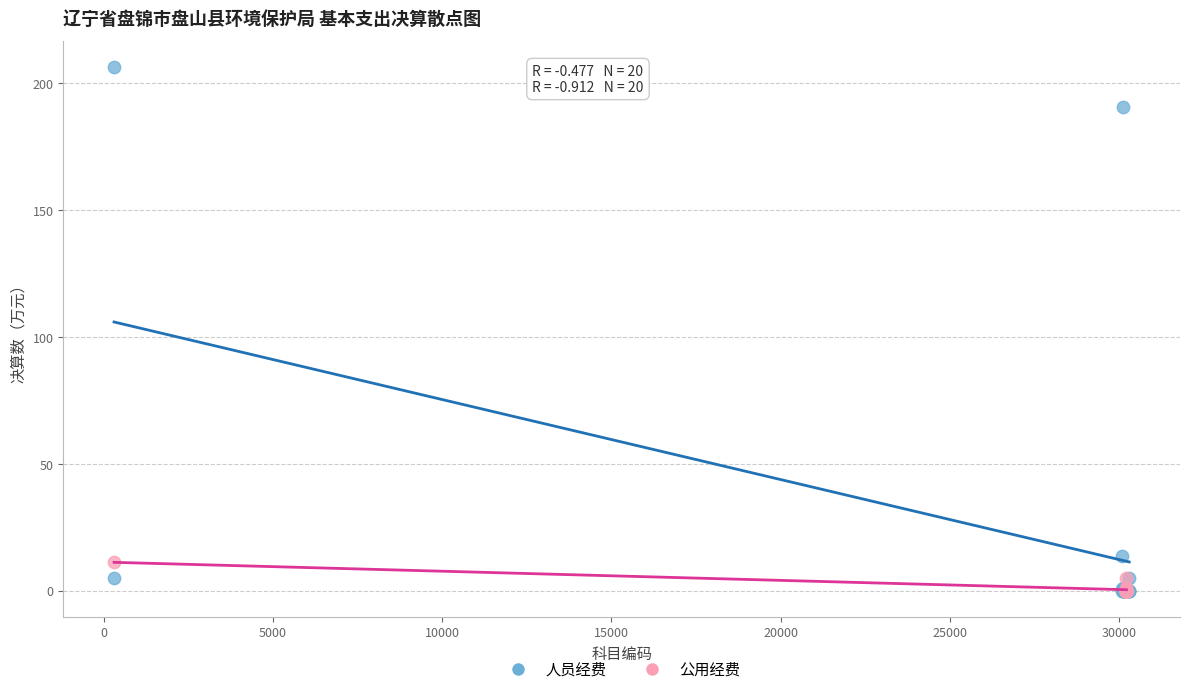

Which series has the largest Y range (max minus min)?

人员经费